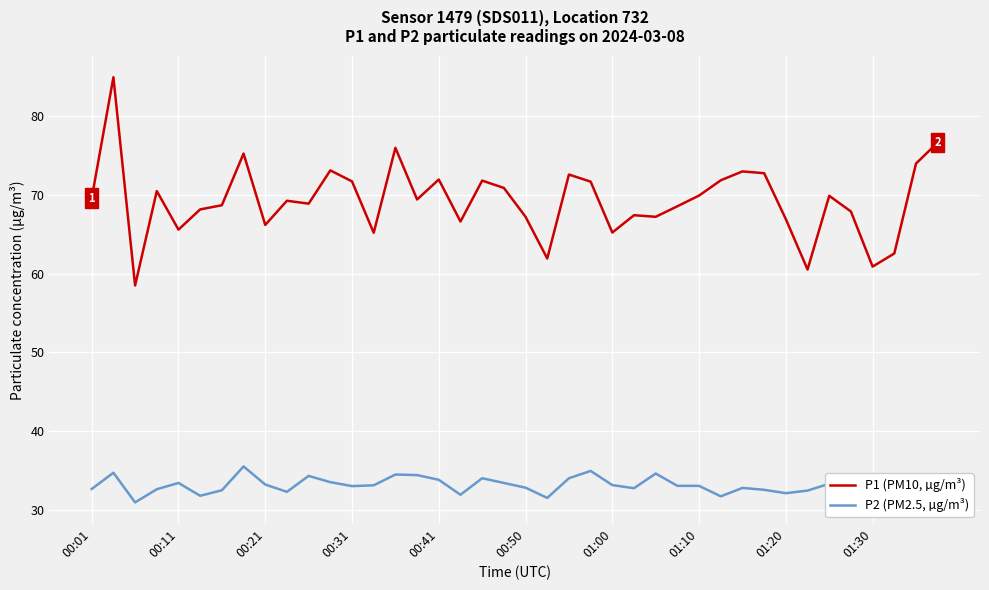

True or false: P2 (PM2.5, µg/m³) and P1 (PM10, µg/m³) intersect in this chart.

False